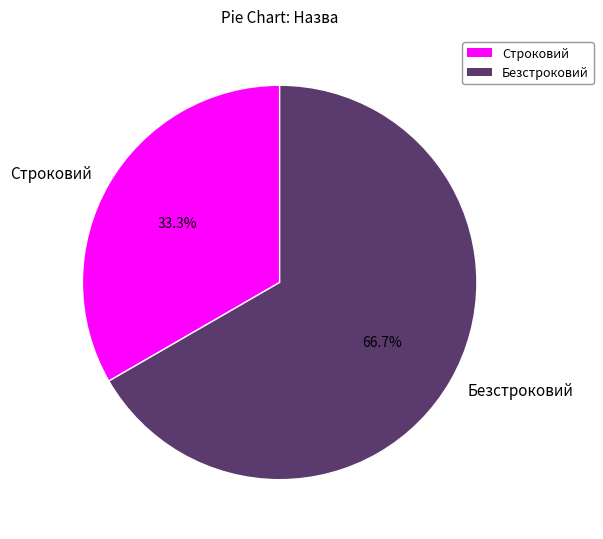

To the nearest percent, what portion does Безстроковий represent?

67%